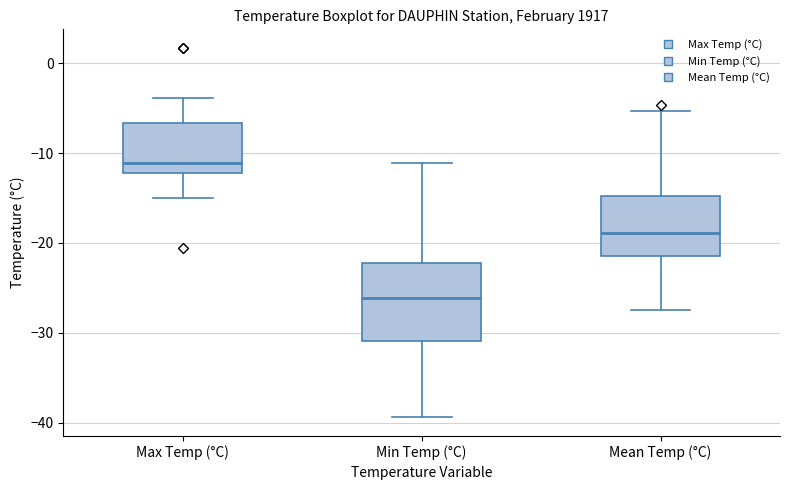

Which box has the lowest median line?

Min Temp (°C)